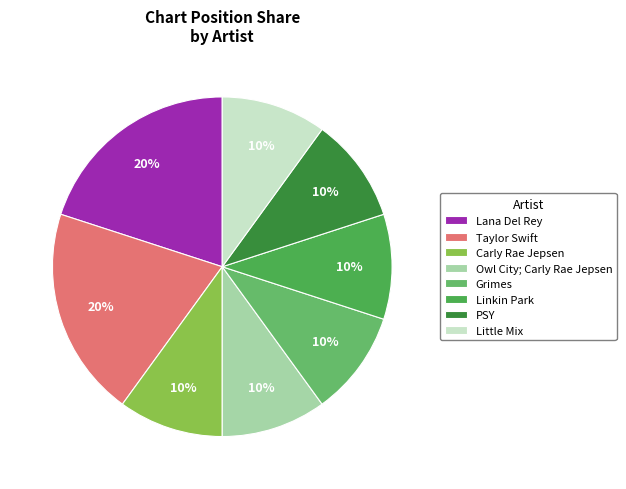

Which slice is the largest?

Lana Del Rey